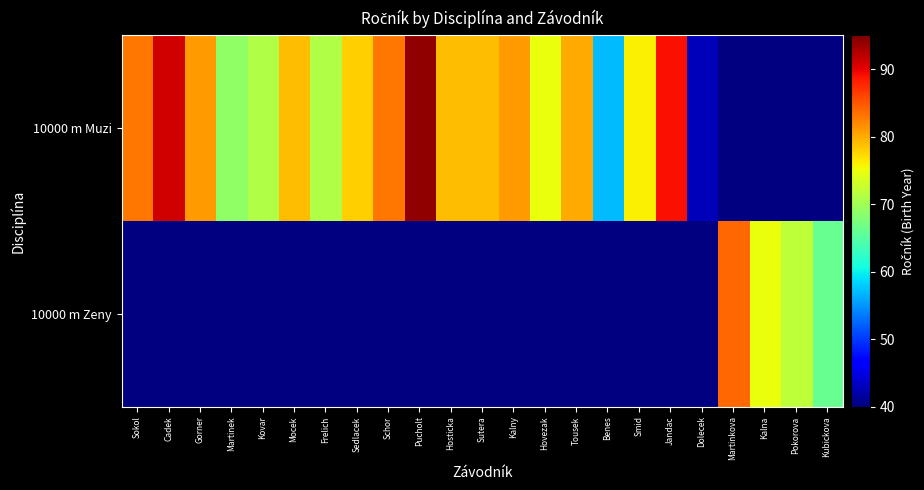

What is the maximum value for 10000 m Muzi?

94.0